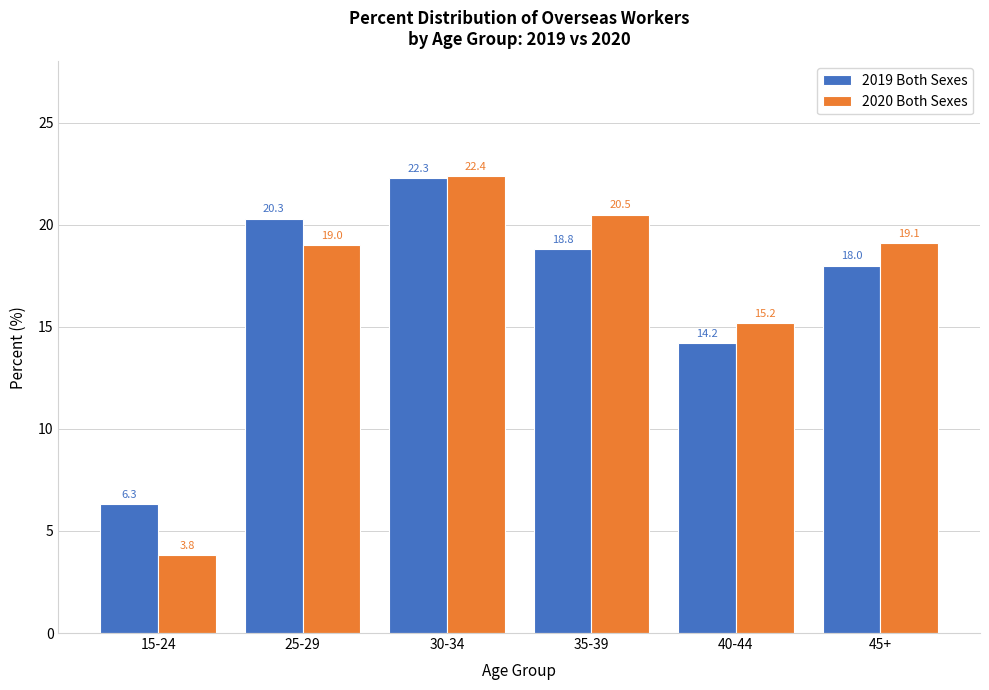

Reading left to right, list all the values displayed in this chart.

2019 Both Sexes: 15-24=6.3	25-29=20.3	30-34=22.3	35-39=18.8	40-44=14.2	45+=18.0
2020 Both Sexes: 15-24=3.8	25-29=19.0	30-34=22.4	35-39=20.5	40-44=15.2	45+=19.1